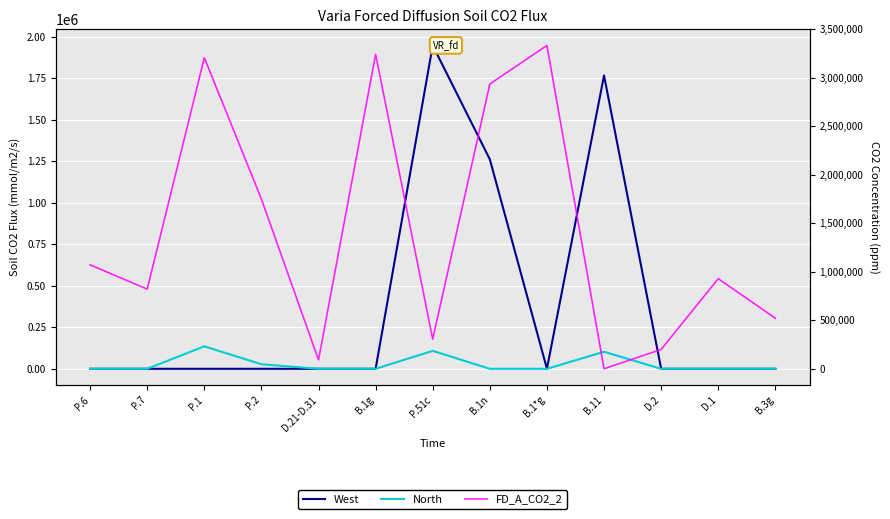

Reading left to right, transcribe all the data shown in this chart.

West: P.6=0	P.7=0	P.1=0	P.2=0	D.21-D.31=0	B.1g=0	P.51c=1946045	B.1n=1260758	B.1*g=0	B.11=1765564	D.2=0	D.1=0	B.3g=0
North: P.6=0	P.7=0	P.1=135363	P.2=27242	D.21-D.31=0	B.1g=0	P.51c=108121	B.1n=0	B.1*g=0	B.11=102422	D.2=0	D.1=0	B.3g=0
FD_A_CO2_2: P.6=1071975	P.7=821155	P.1=3206804	P.2=1750135	D.21-D.31=91953	B.1g=3241384	P.51c=305204	B.1n=2936180	B.1*g=3333338	B.11=0	D.2=199749	D.1=929155	B.3g=521282